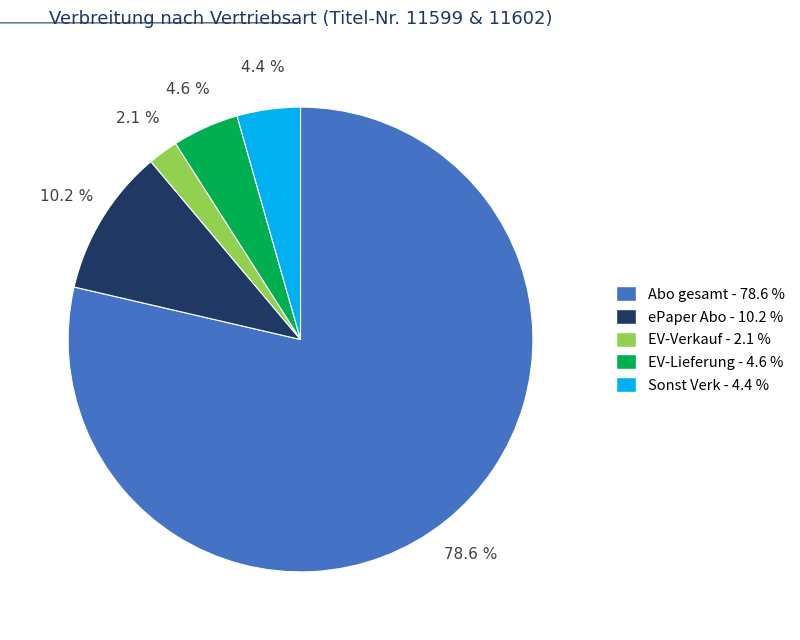

How many slices are in this pie chart?

5